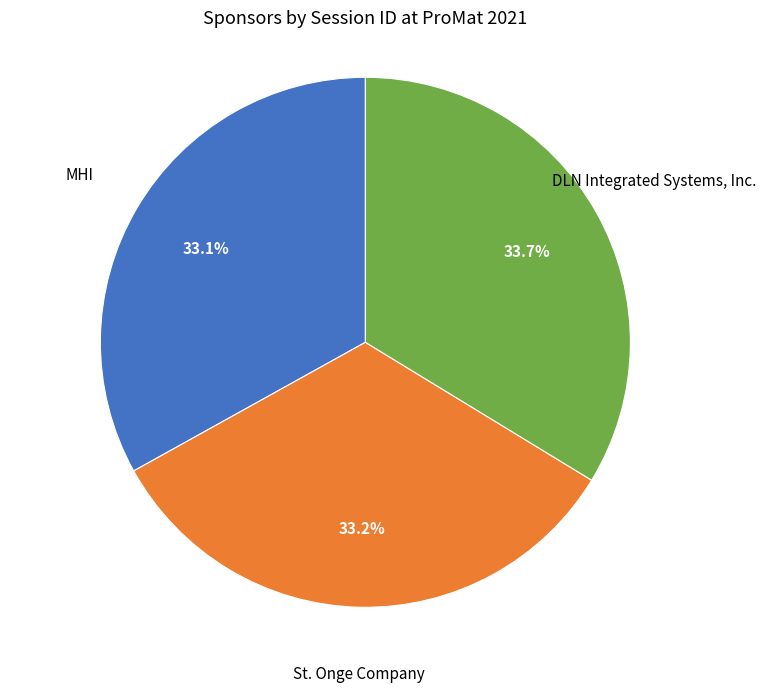

The DLN Integrated Systems, Inc. slice represents 44% of the pie. True or false?

False